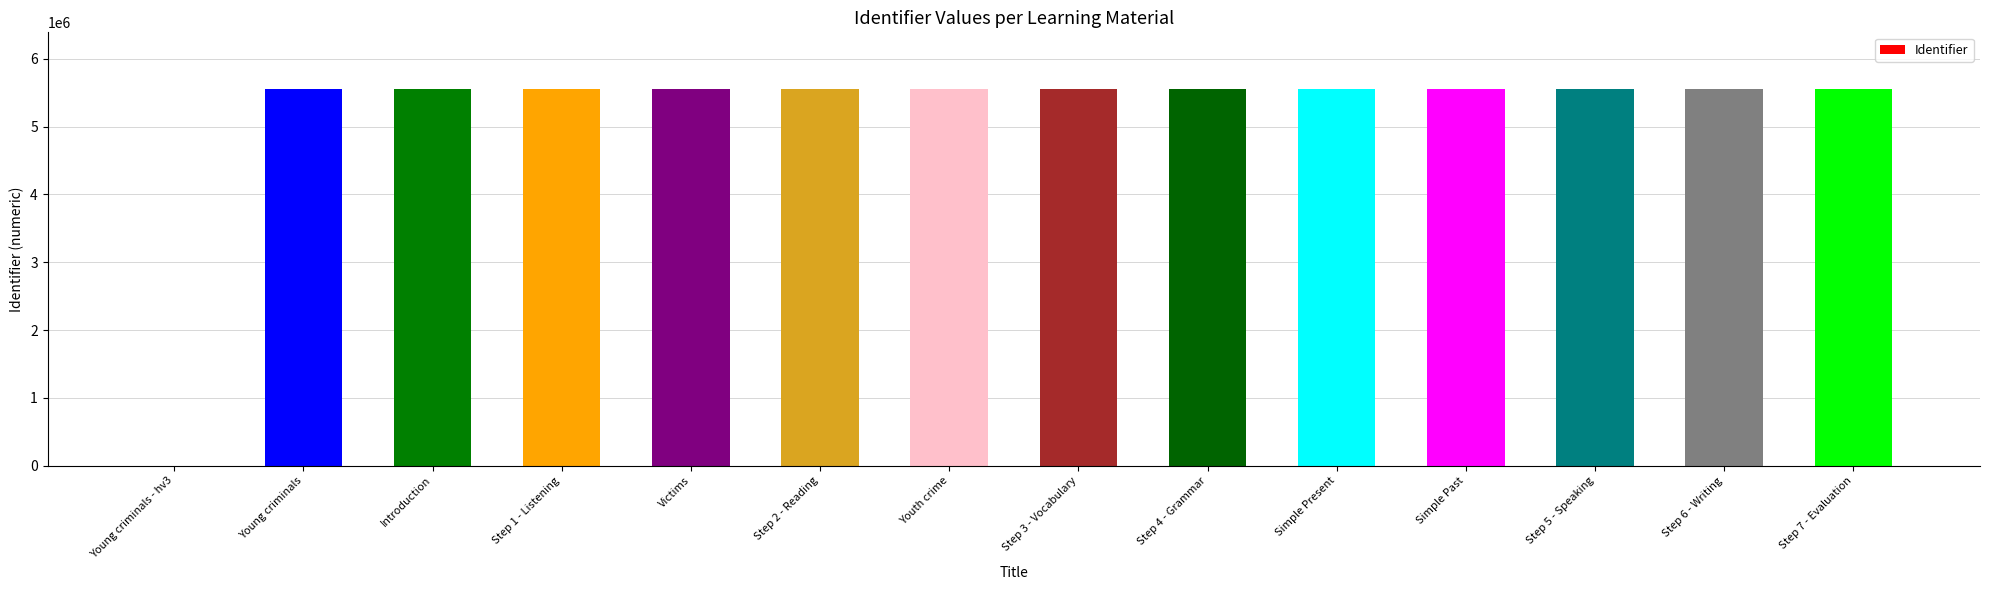

What is the greatest value displayed?

5555998